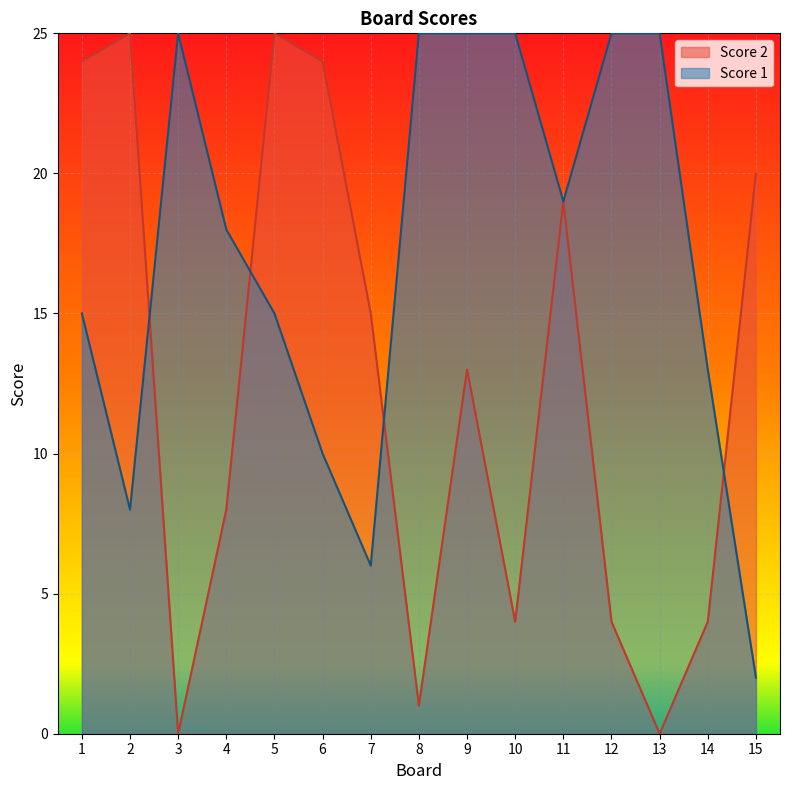

How many interior local valleys does the Score 1 series have?

3